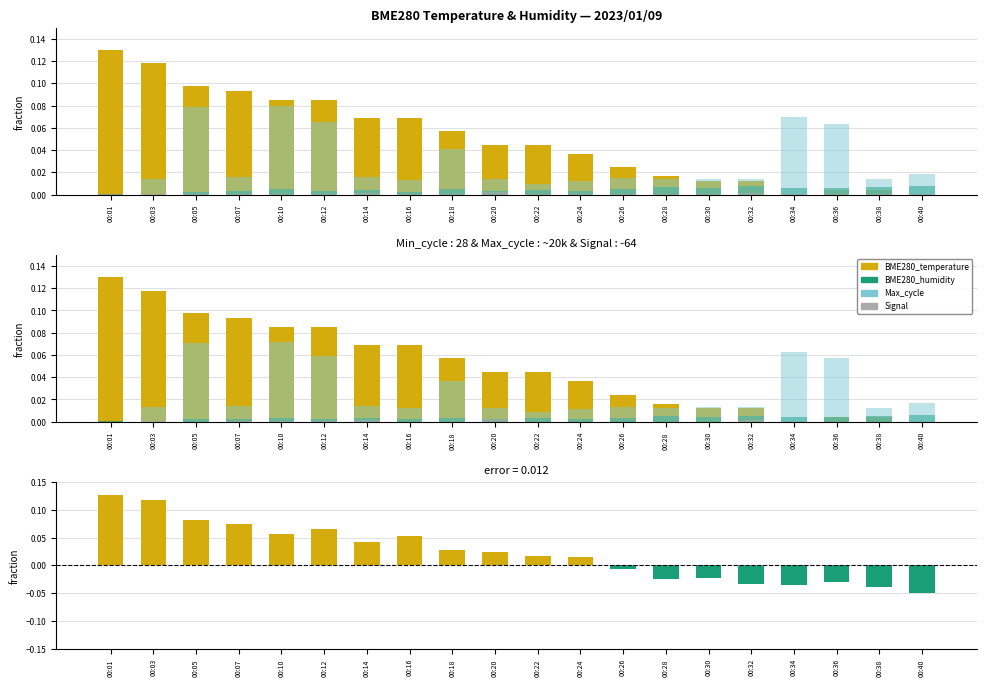

The value of BME280_temperature at 00:01 is 0.1. True or false?

True